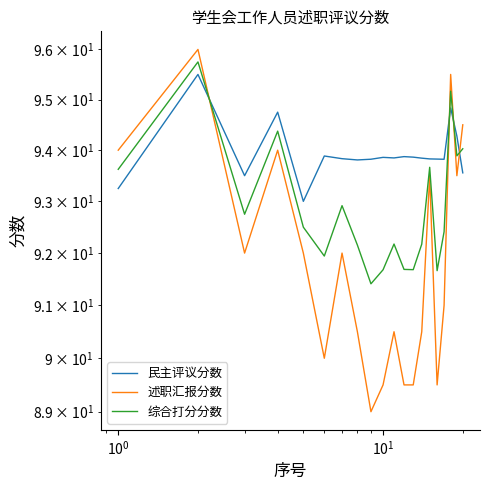

Which series has the largest range (max minus min)?

述职汇报分数